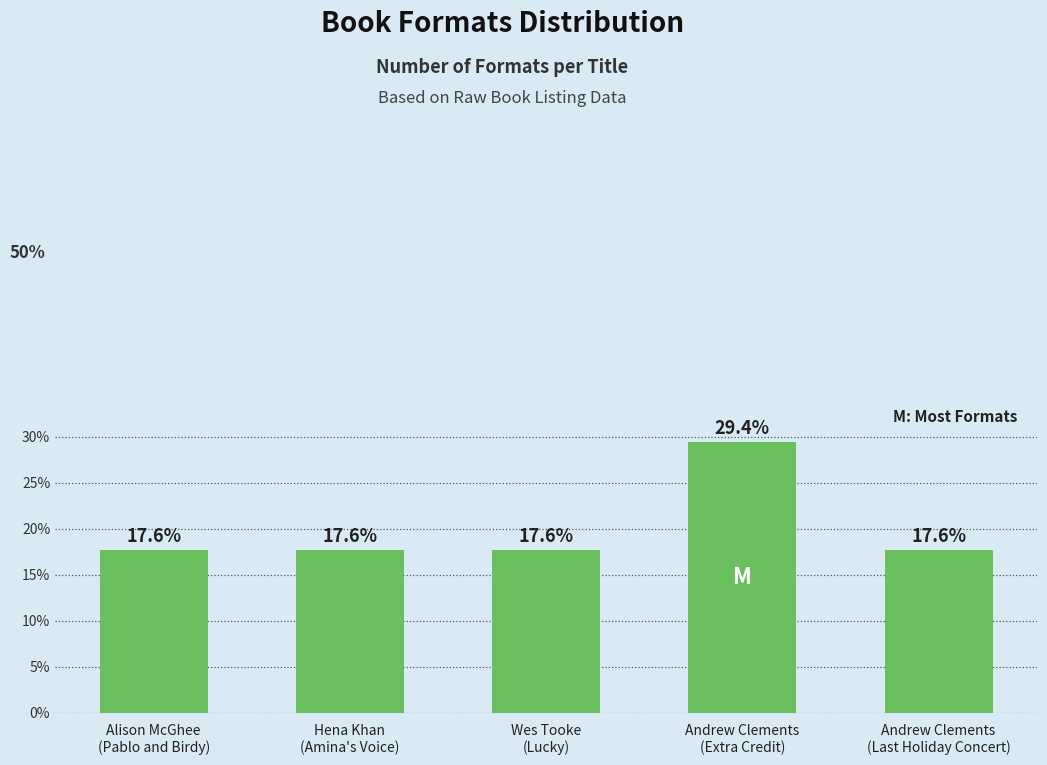

Does the chart contain any negative values?

No